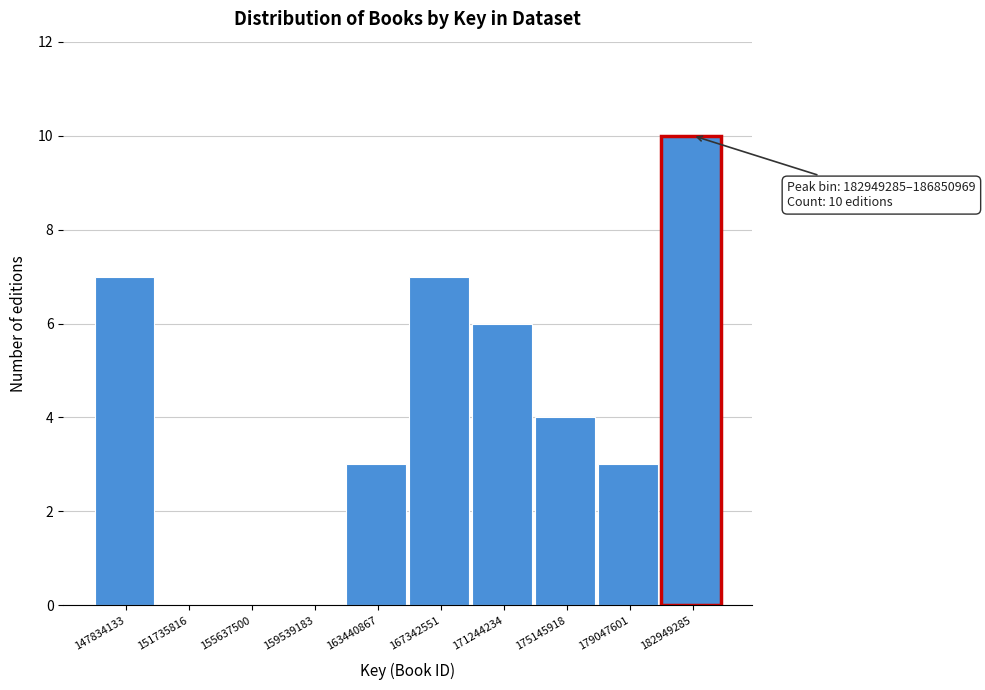

Reading right to left, extract all data points from this chart.

182949285=10	179047601=3	175145918=4	171244234=6	167342551=7	163440867=3	159539183=0	155637500=0	151735816=0	147834133=7